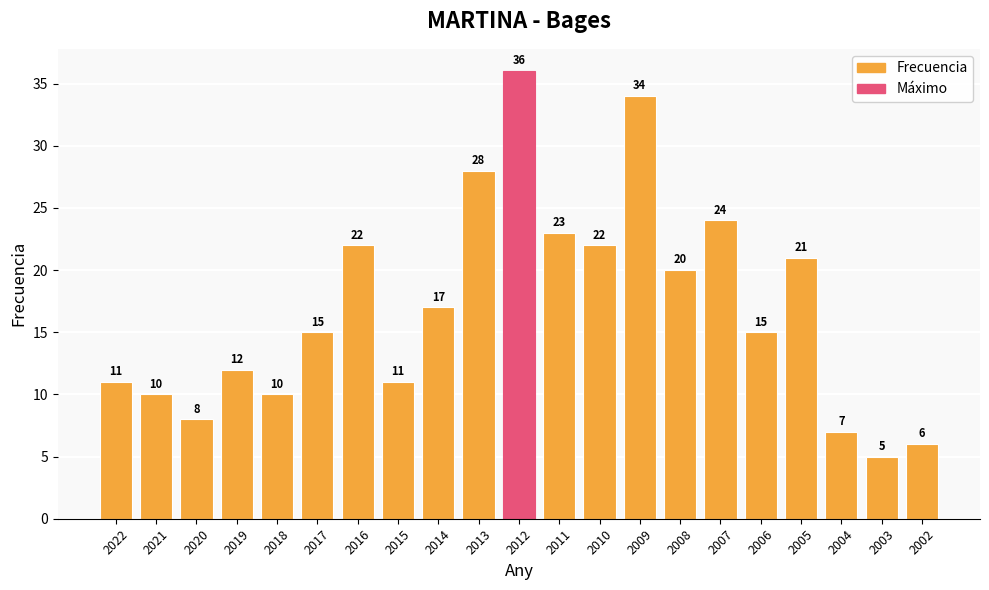

Where is the data nearest to the value 20?

2008